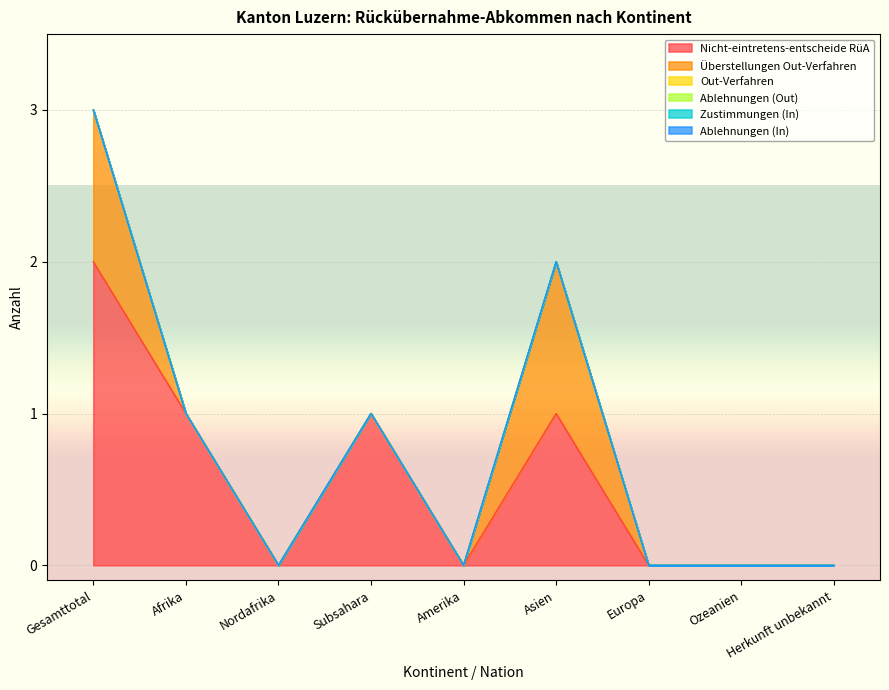

What is the greatest value displayed?

2